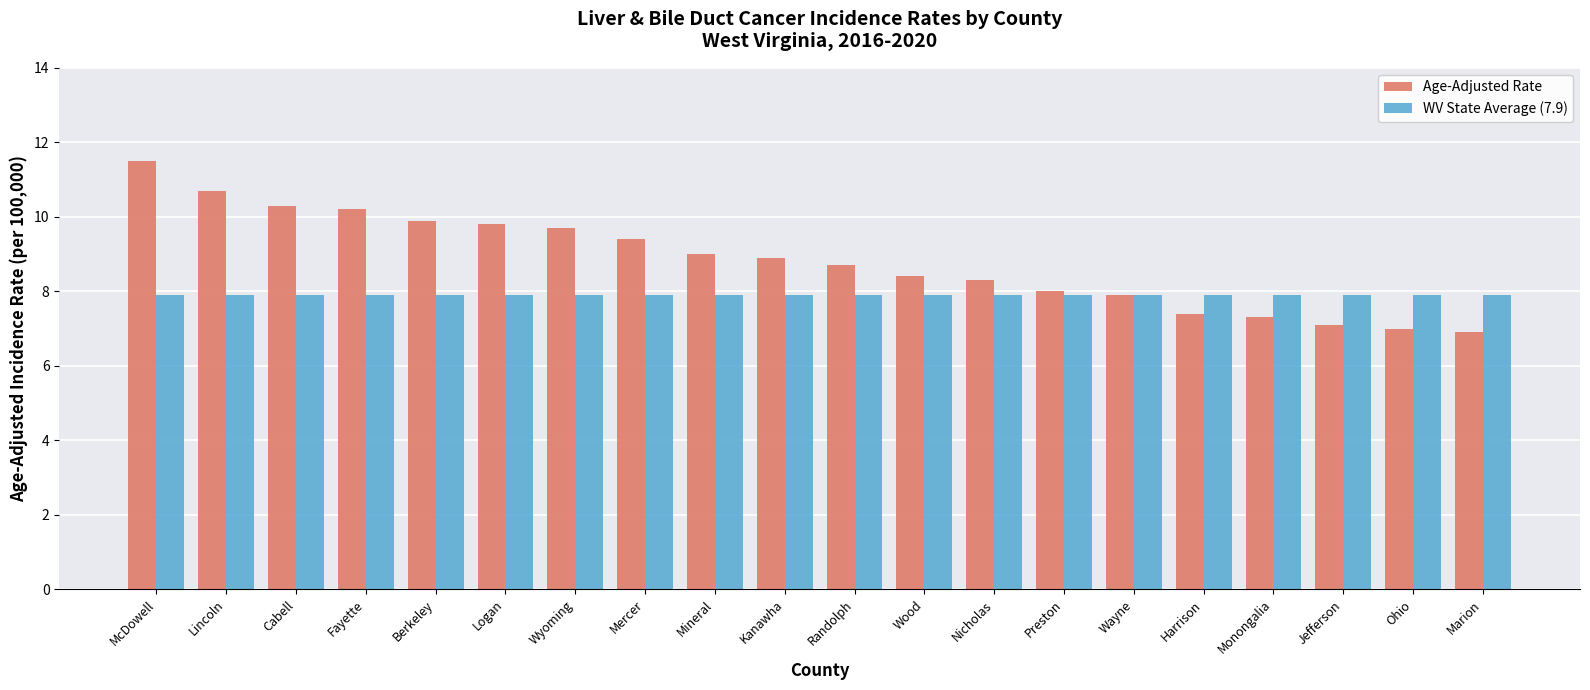

What is the approximate value of WV State Average (7.9) at Jefferson?

7.9